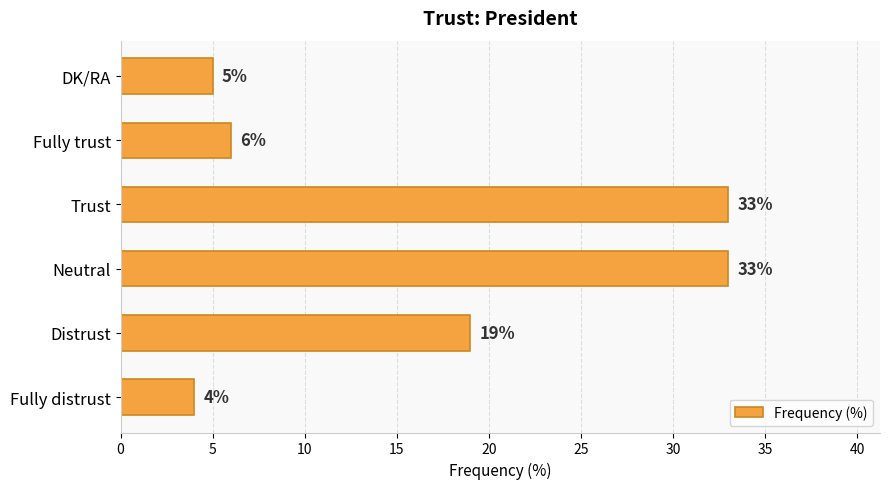

What is the approximate value at Neutral, to the nearest 10?

30